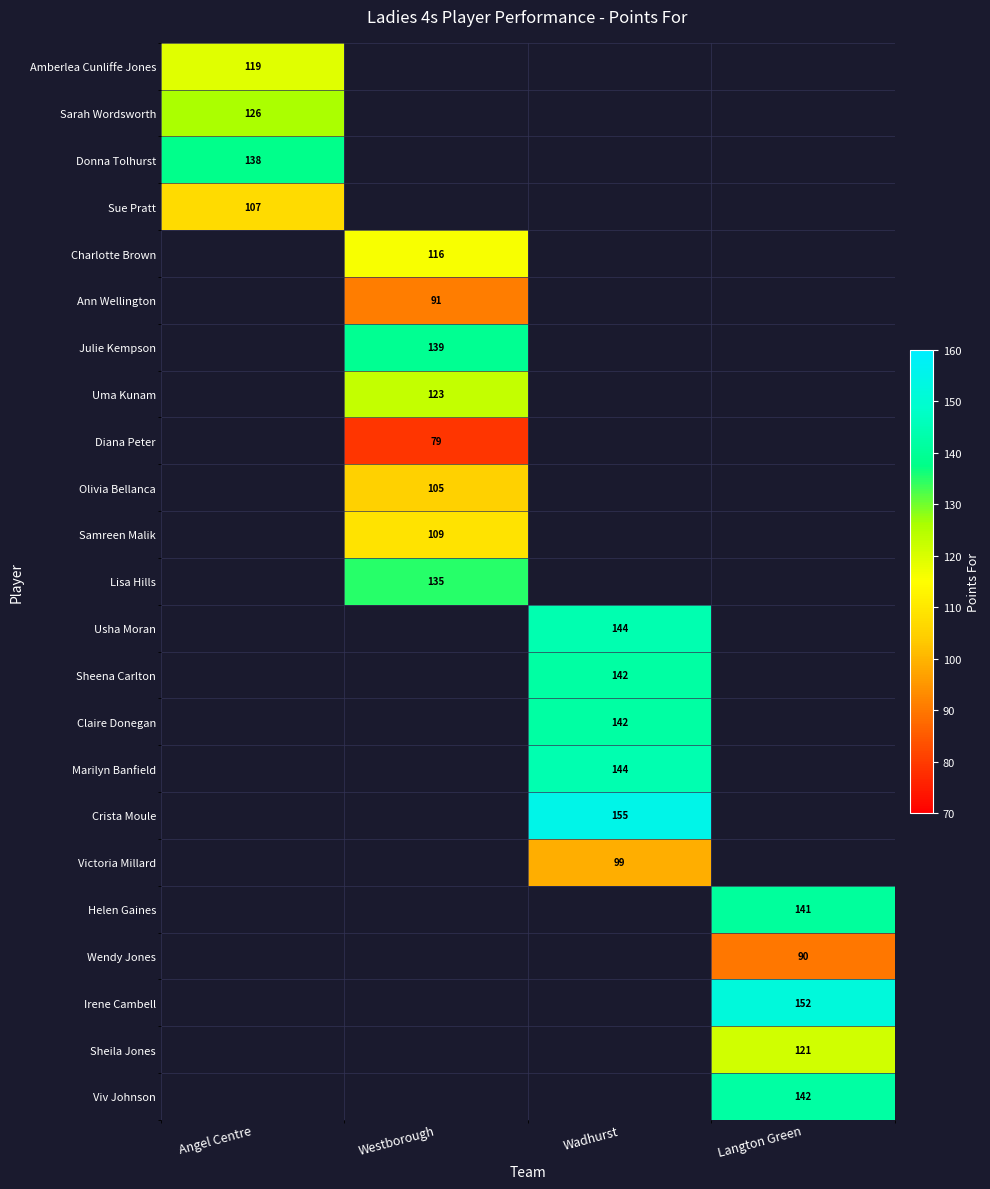

What is the greatest value displayed?

155.0